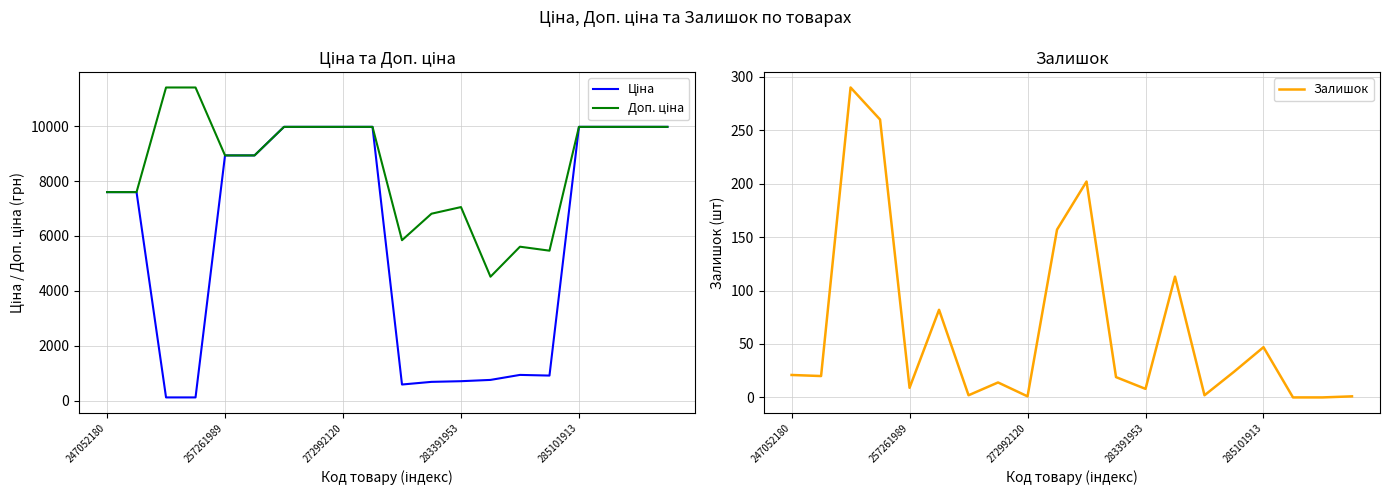

True or false: Залишок has a value of 63 at 285101913.

False